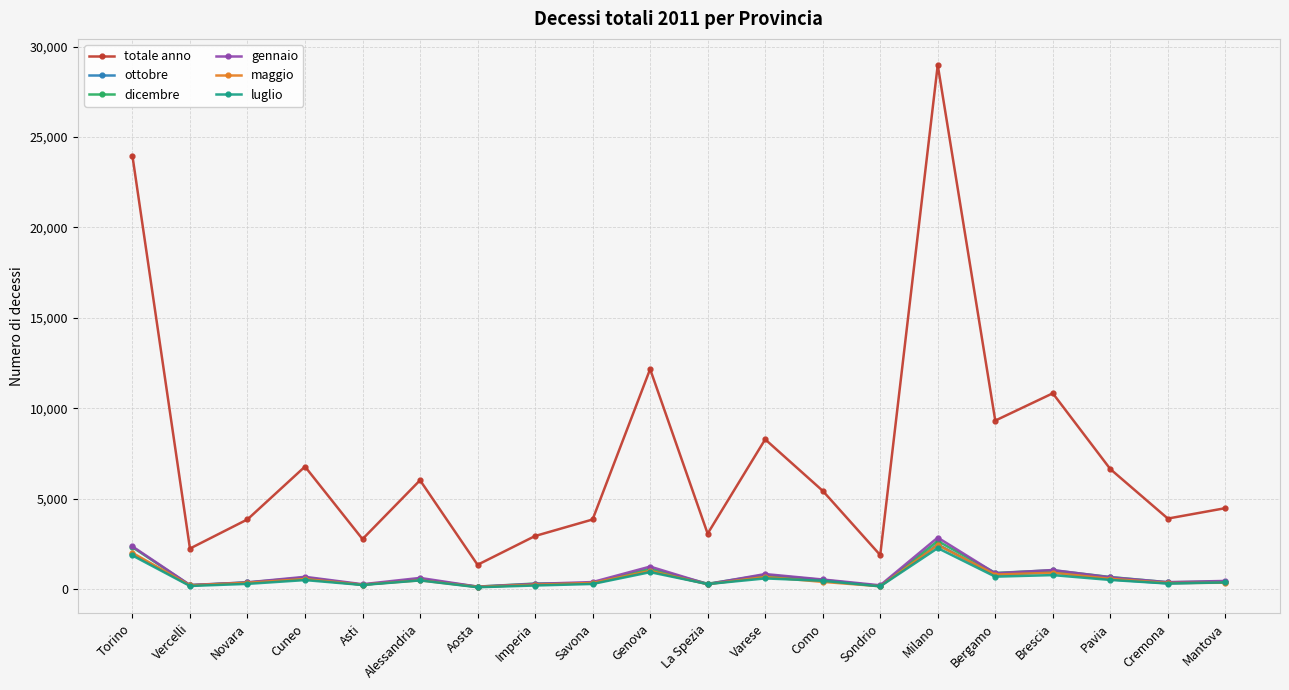

Between which two adjacent categories do dicembre and gennaio first intersect?

Alessandria and Aosta